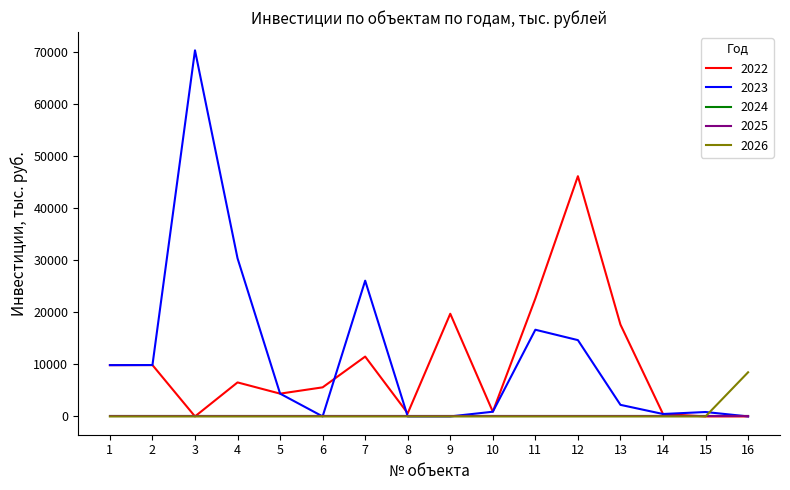

Is this an area chart (filled region under the line)?

No